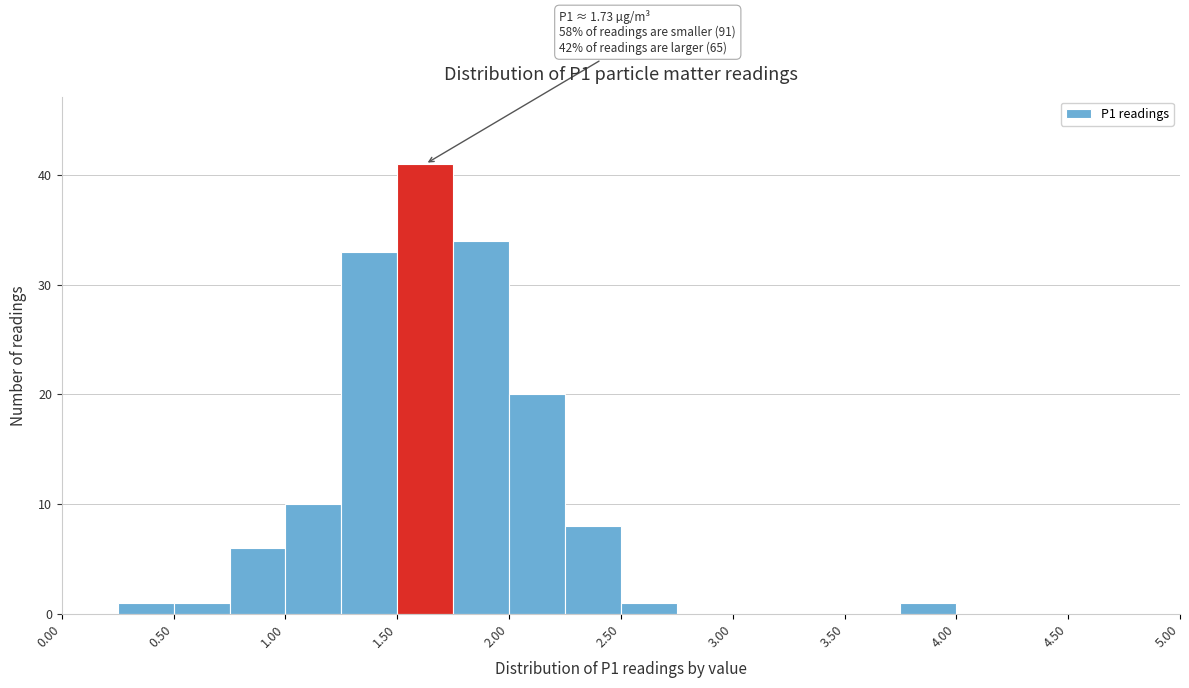

Which range on the x-axis has the tallest bar?

1.50 to 1.75